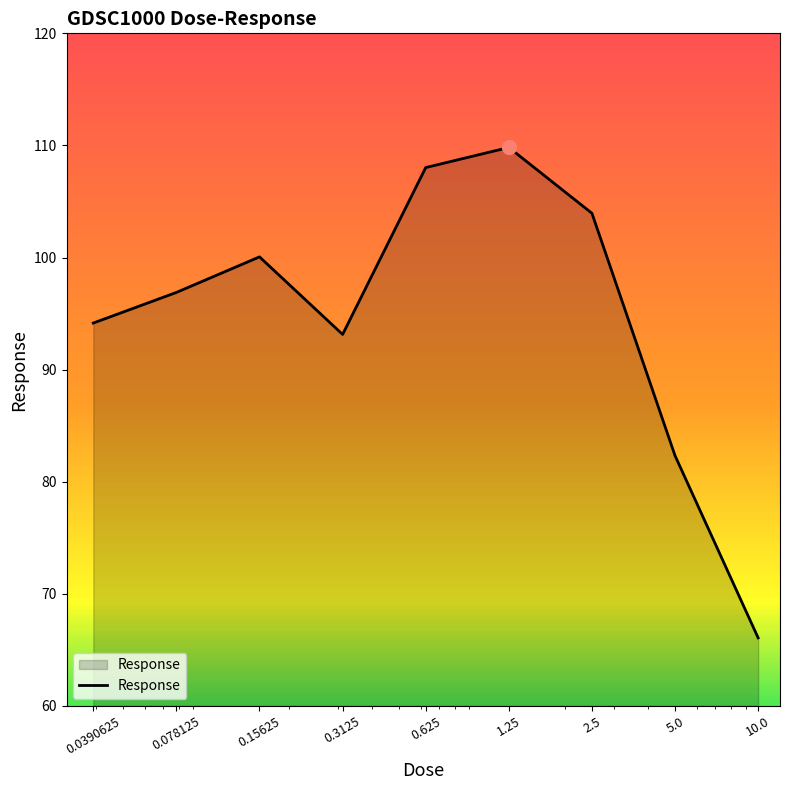

Reading right to left, transcribe all the data shown in this chart.

66.1	82.3	103.9	109.8	108.0	93.1	100.1	96.9	94.2